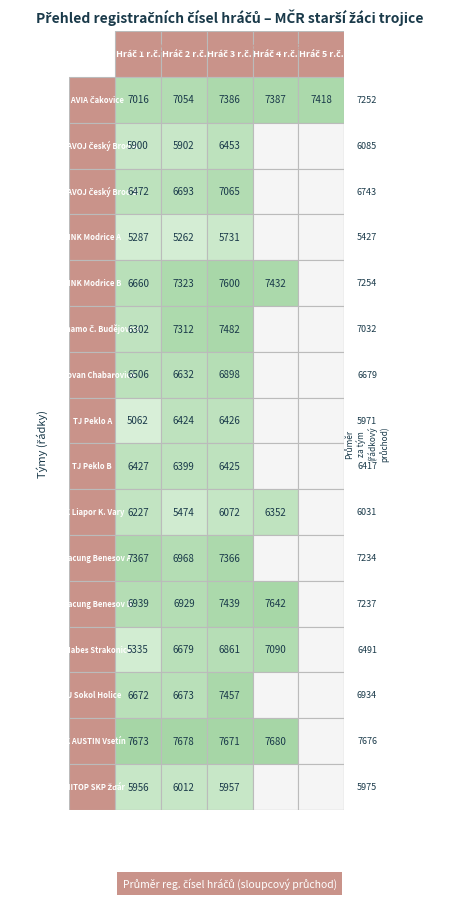

The value of MNK Modřice B at 0 is 6660. True or false?

True